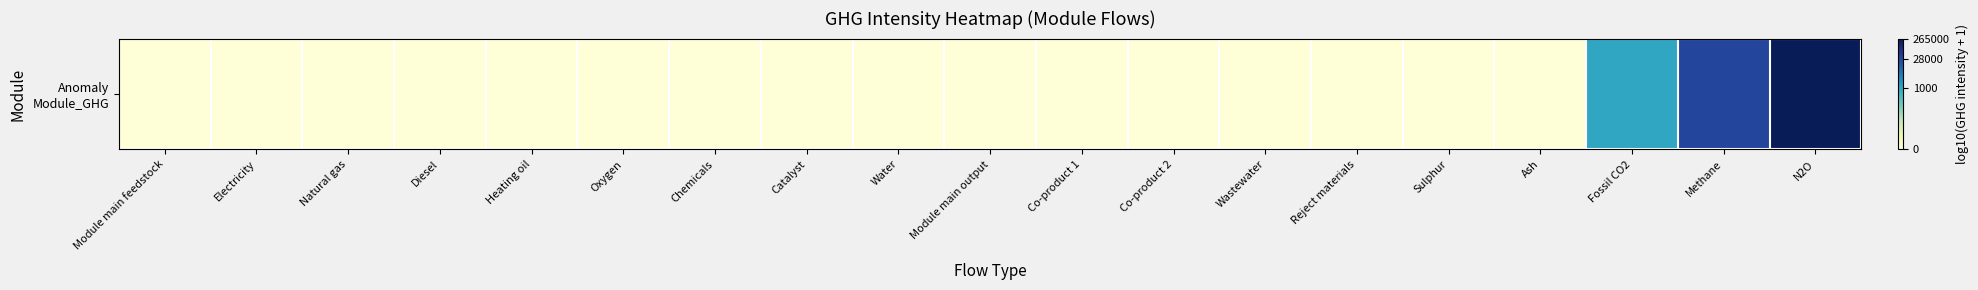

What is the average value?

0.7